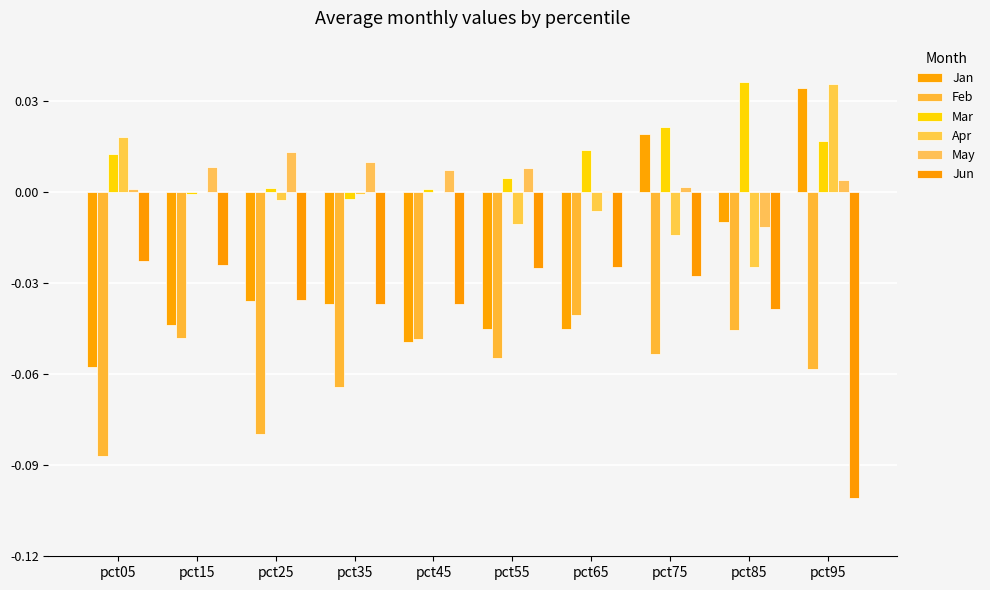

What are all the series names shown in the legend?

Jan, Feb, Mar, Apr, May, Jun